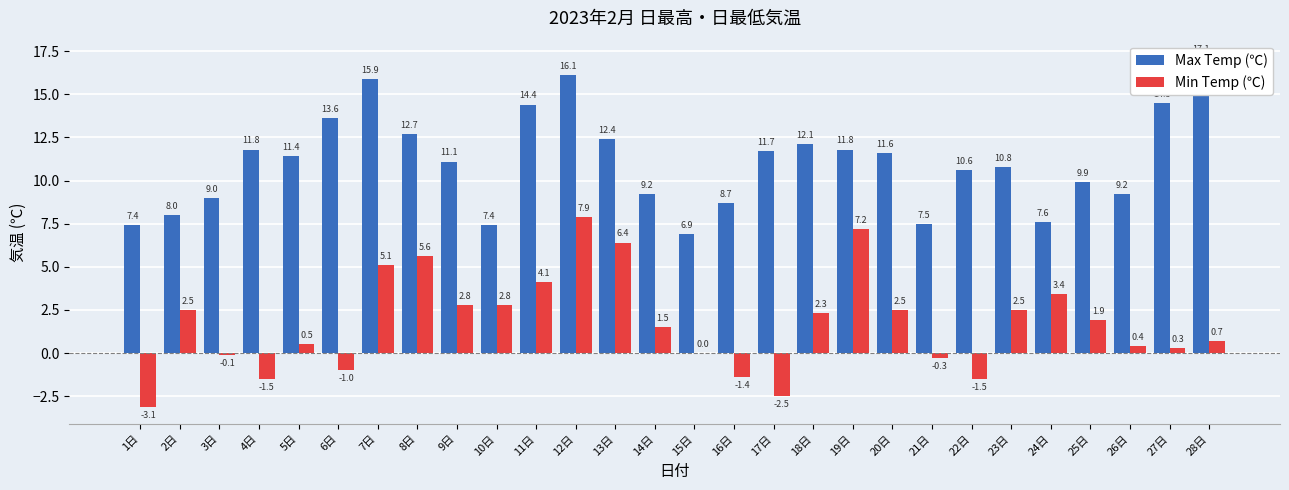

Is it true that Min Temp (℃) equals 7.7 at 8日?

False